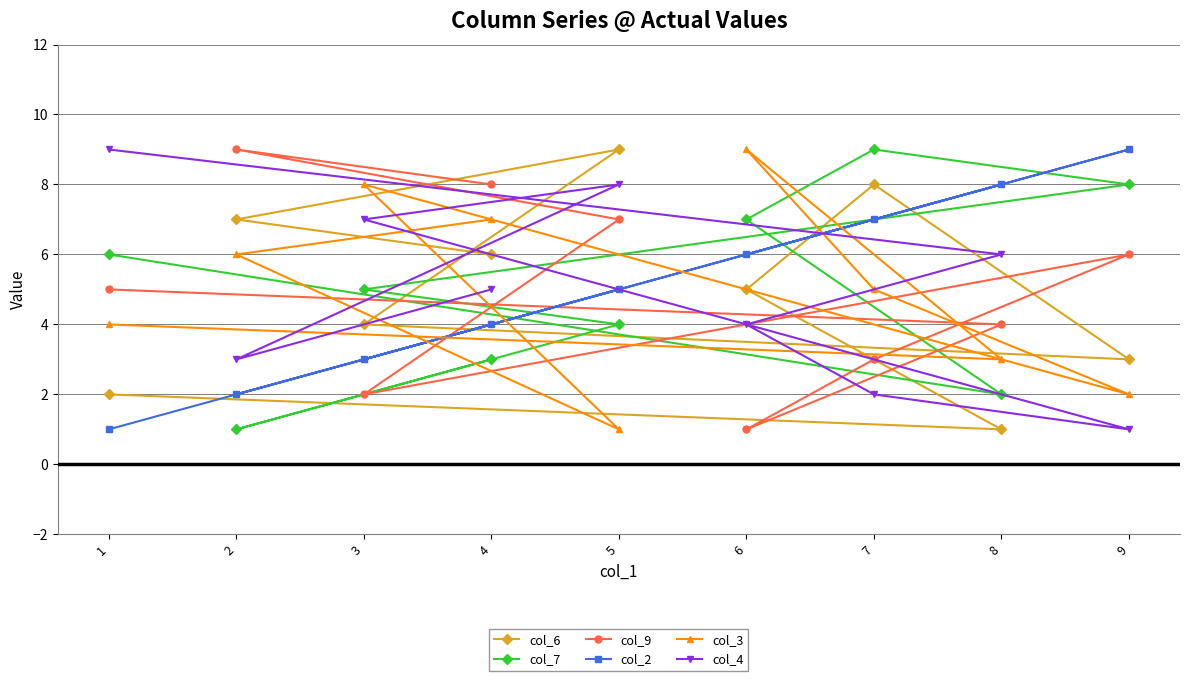

At which label is col_7 closest to 5?

3